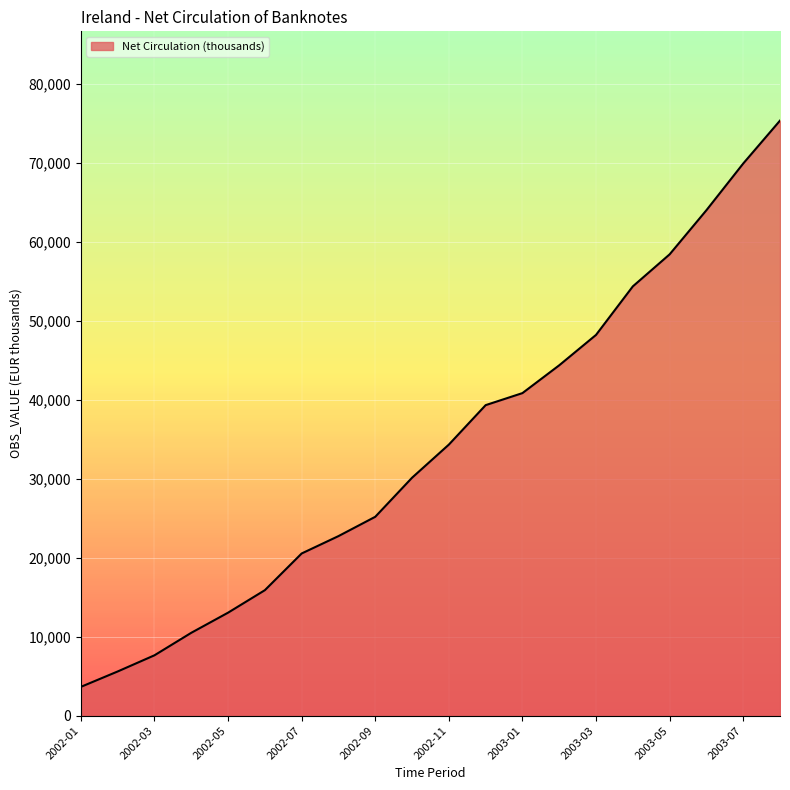

Reading left to right, extract all data points from this chart.

3650.0	5600.0	7650.0	10500.0	13050.5	15900.5	20550.5	22750.5	25198.0	30148.0	34344.5	39344.5	40869.5	44394.5	48244.5	54391.5	58450.0	64041.5	69958.0	75398.0